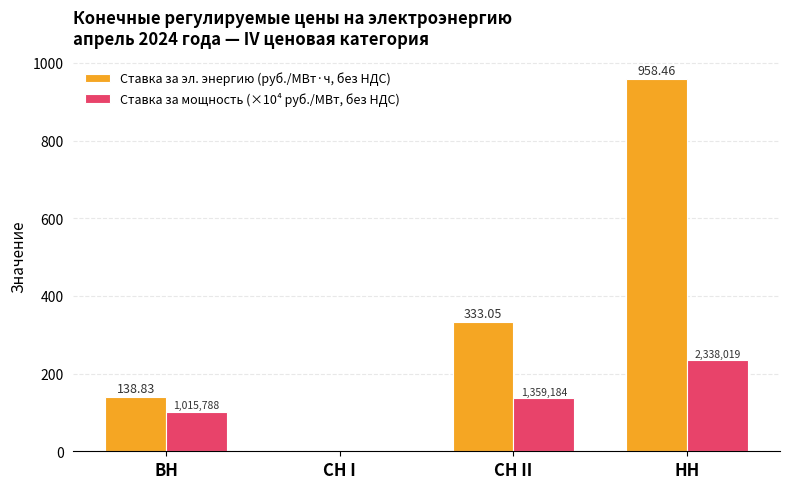

What is the average value of the Ставка за мощность (×10⁴ руб./МВт, без НДС) series?

117.8